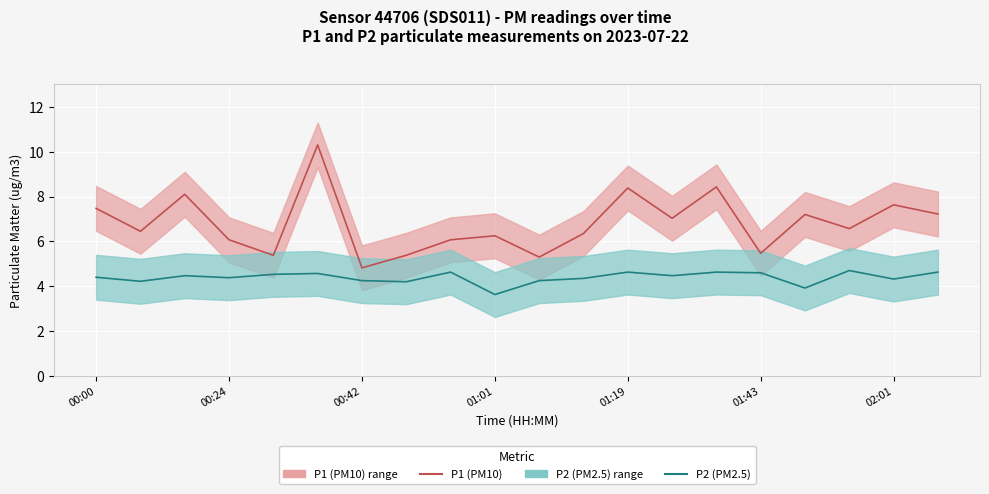

What position from the left is 14?

15